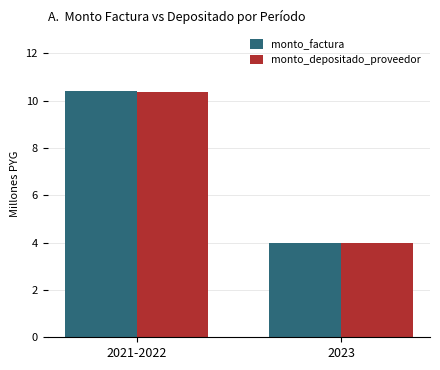

Reading right to left, transcribe all the data shown in this chart.

monto_factura: 4.0	10.4
monto_depositado_proveedor: 4.0	10.4